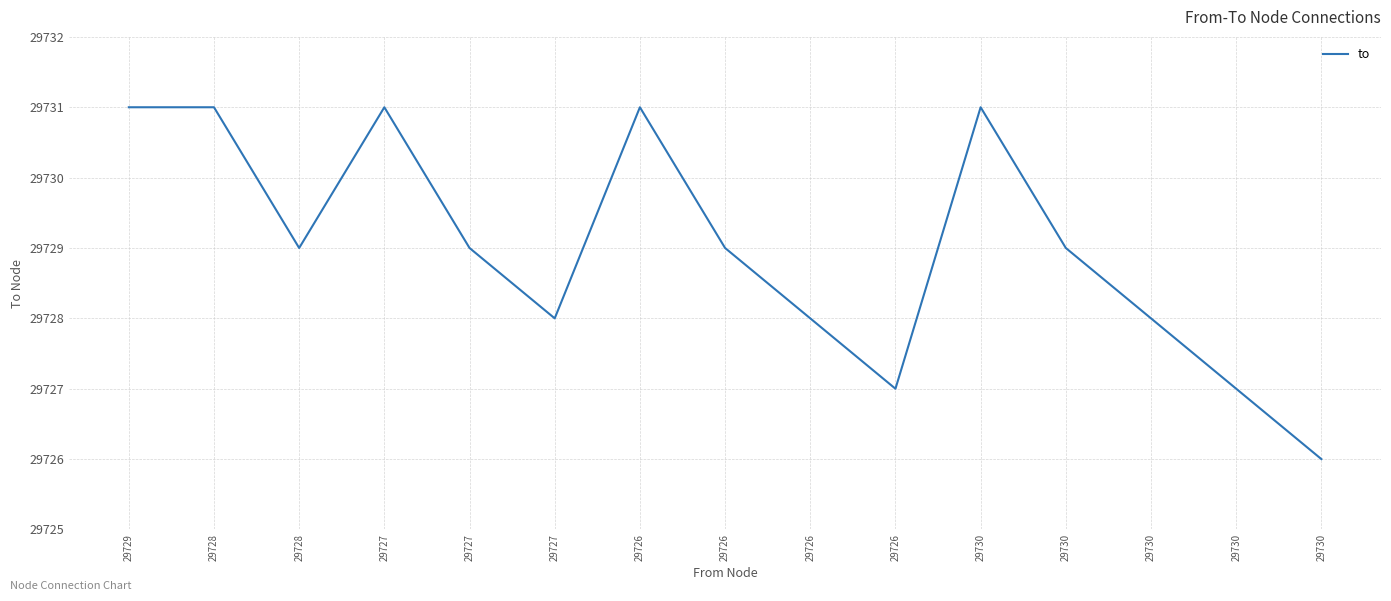

What is the minimum value shown in the chart?

29726